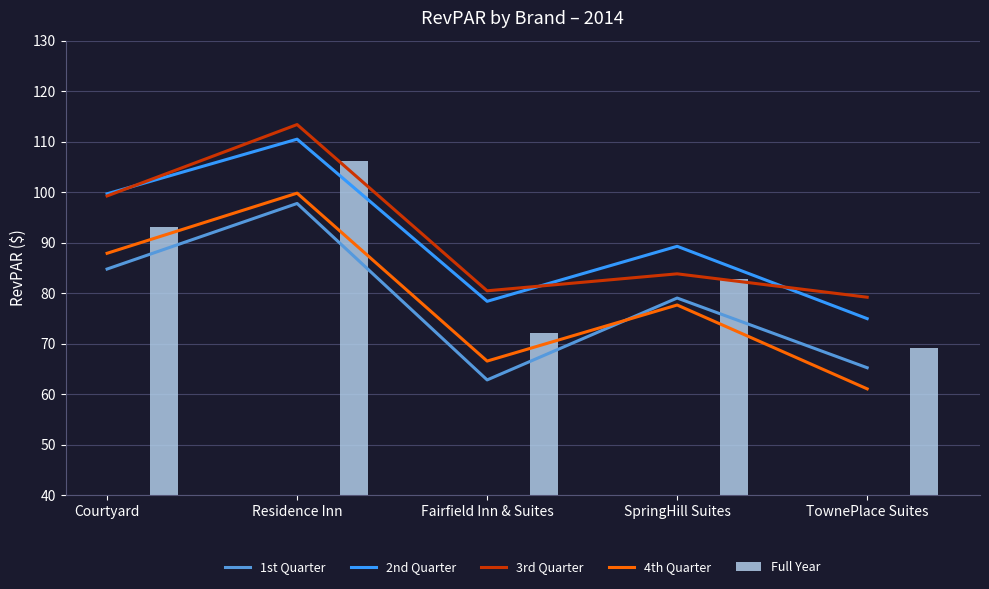

Which category has the lowest value in the 2nd Quarter series?

TownePlace Suites